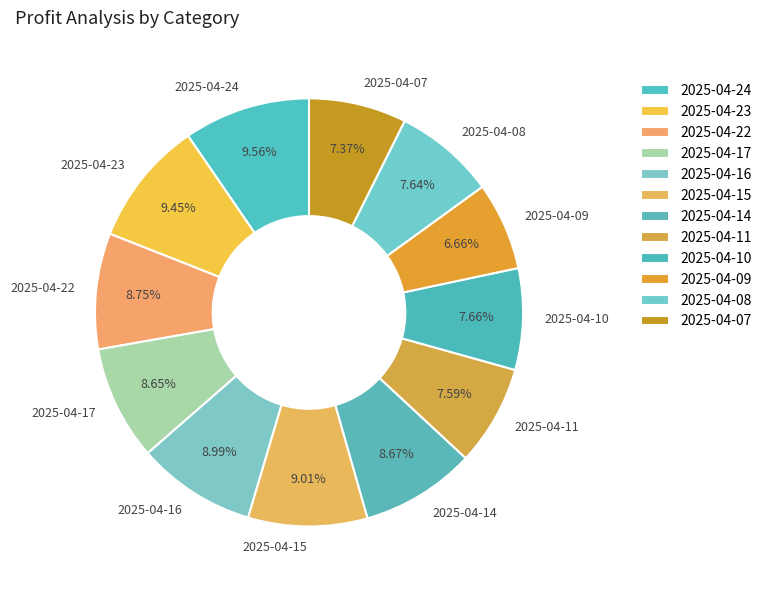

Does 2025-04-16 represent more than half of the total?

No